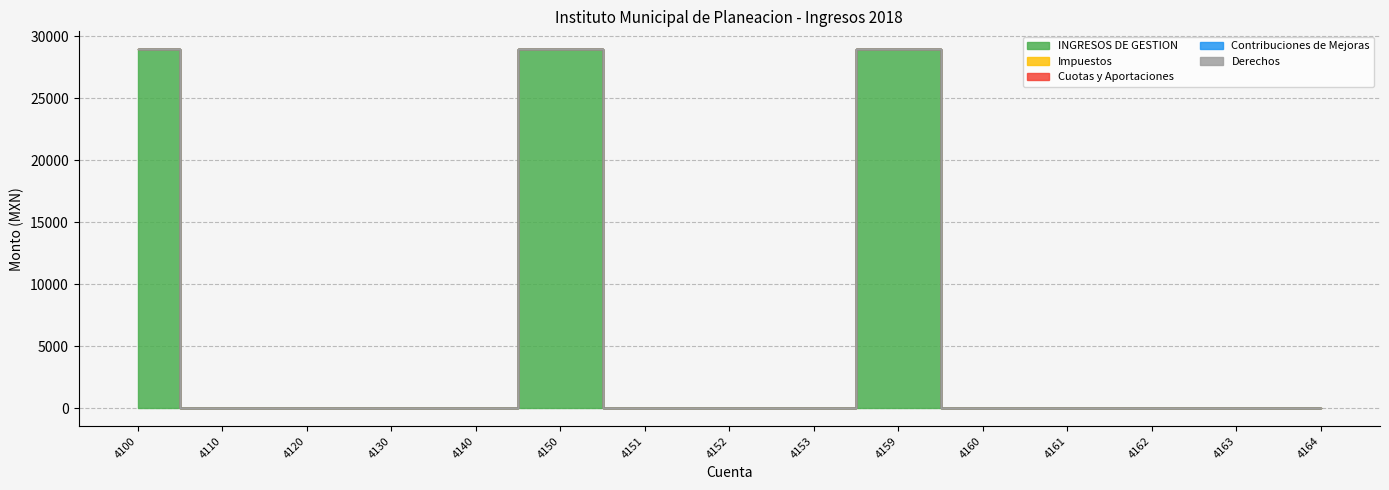

The value of Contribuciones de Mejoras at 4153 is 0. True or false?

True